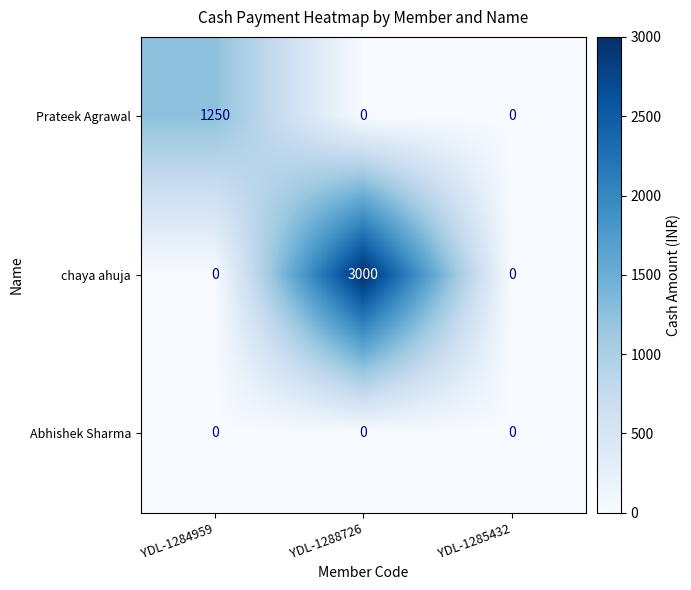

What is the difference between the maximum and minimum values in the chaya ahuja series?

3000